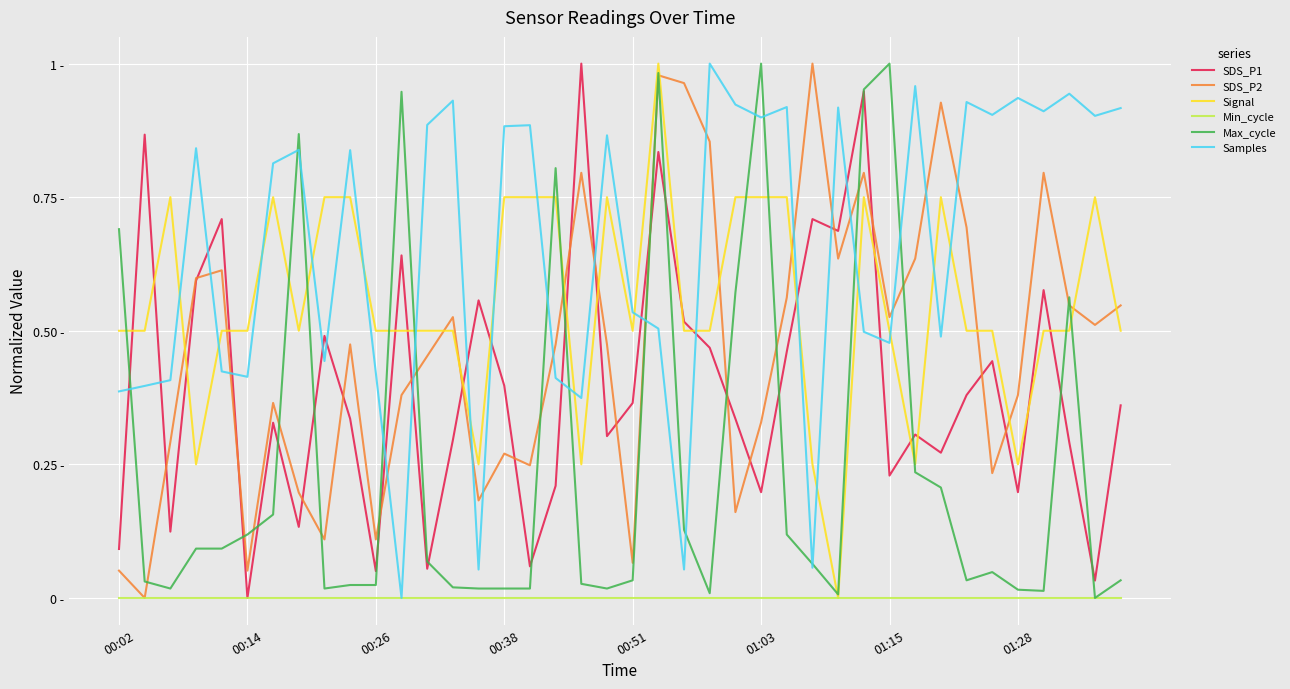

Is this an area chart (filled region under the line)?

No